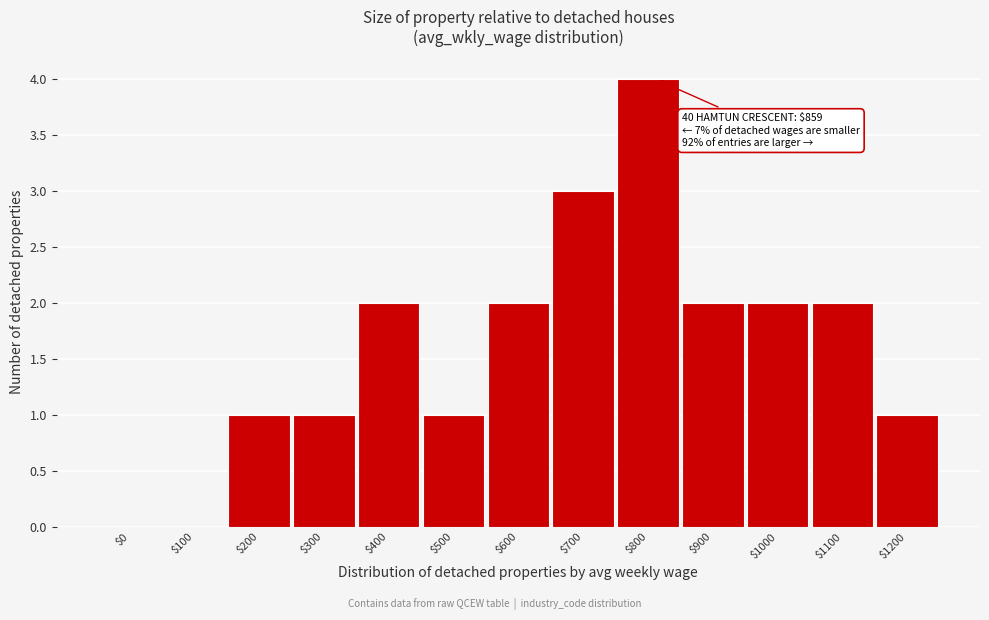

What is the sum of all values?

21